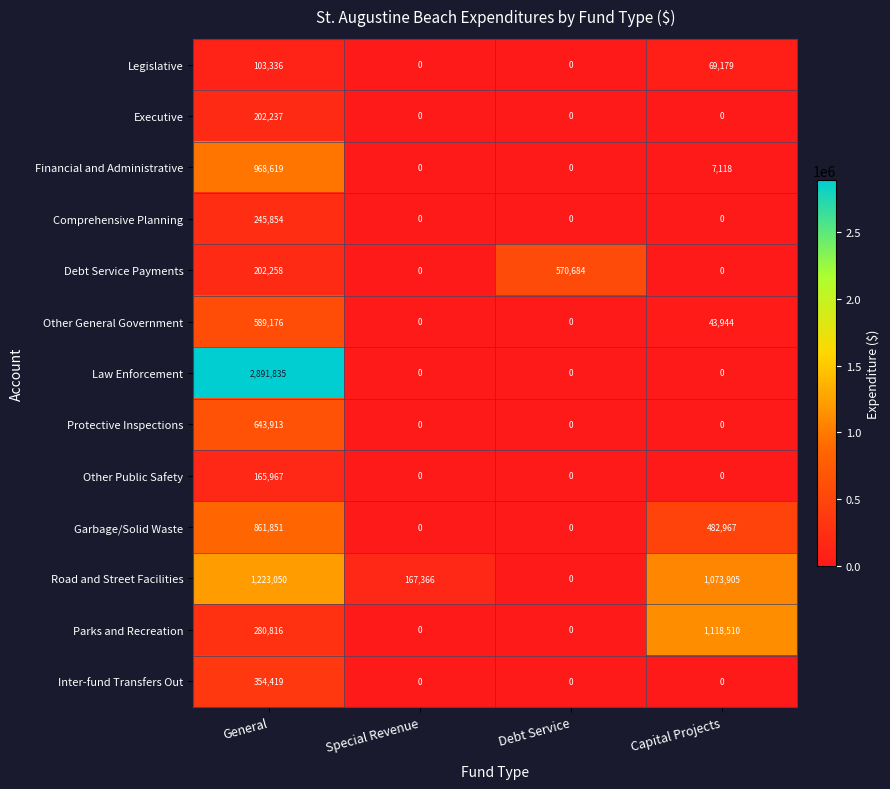

Between General and Special Revenue, which series saw the biggest shift?

Law Enforcement